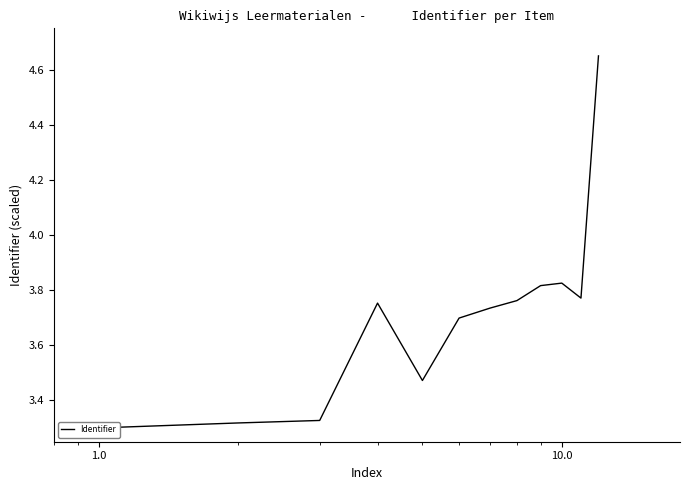

What is the greatest value displayed?

4.7